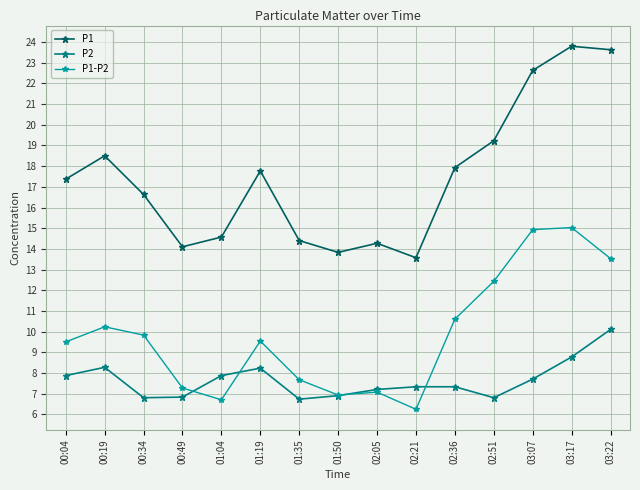

At which label does P1-P2 first exceed 9?

00:04